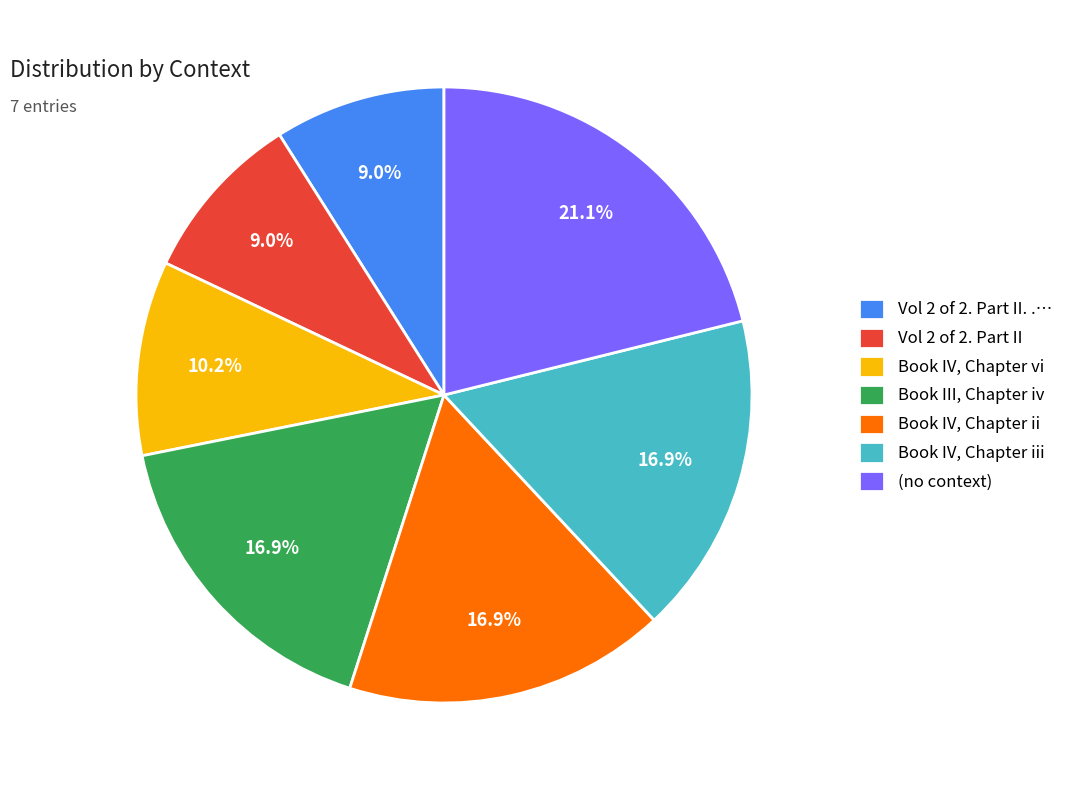

Is there any slice that represents more than half of the pie?

No